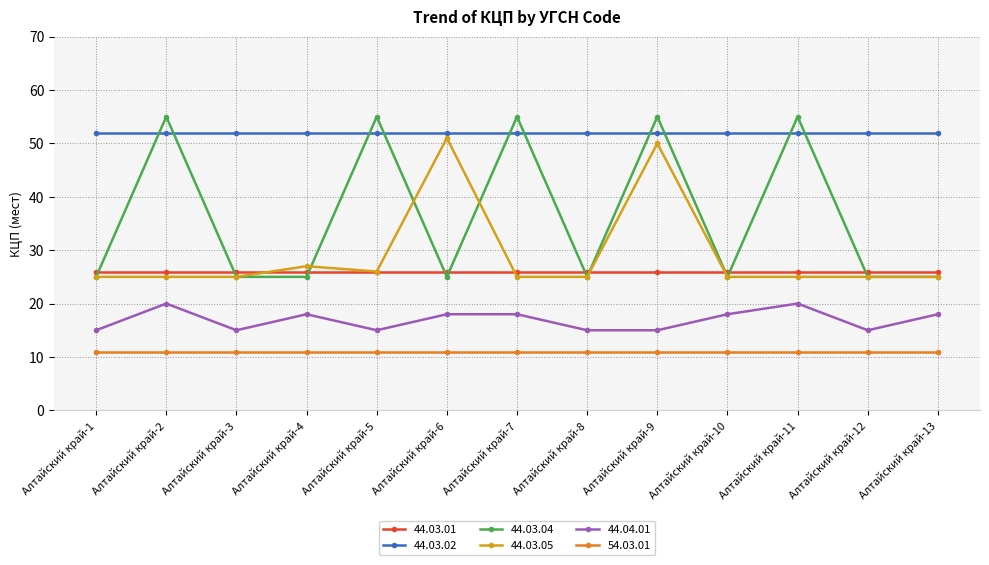

What is the maximum value shown in the chart?

55